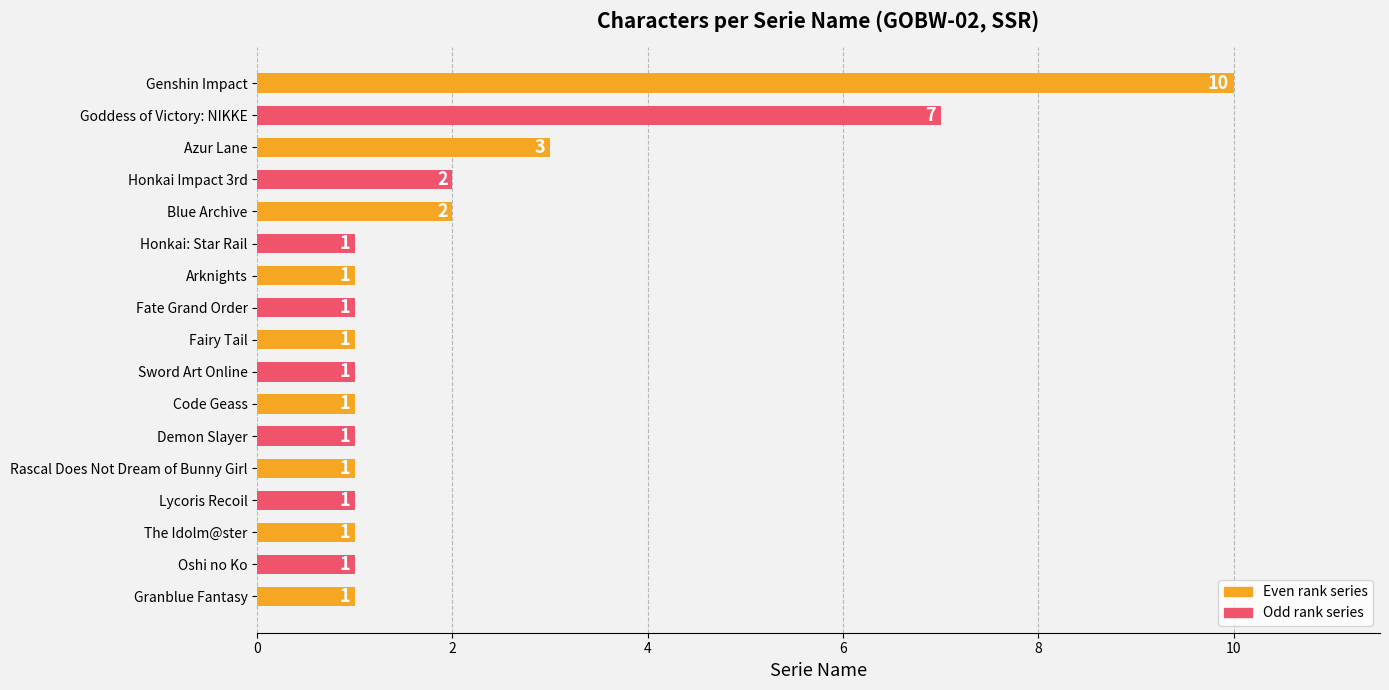

True or false: the data shows 10 at Genshin Impact.

True